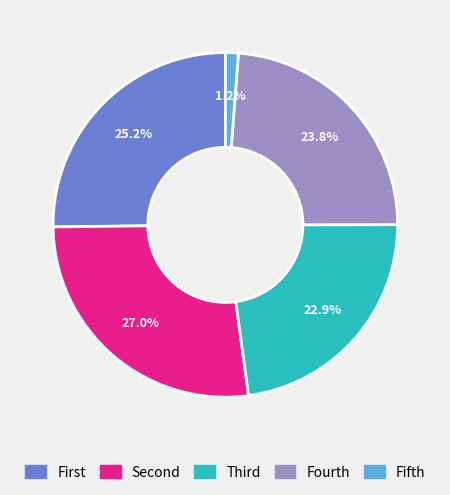

Does any single category account for the majority?

No